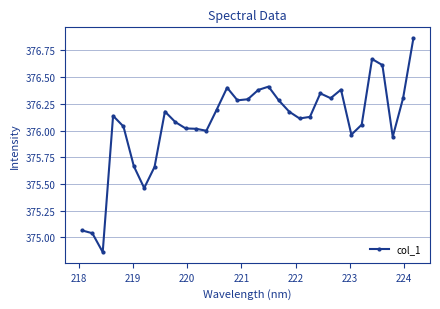

Does the chart have visible grid lines?

Yes